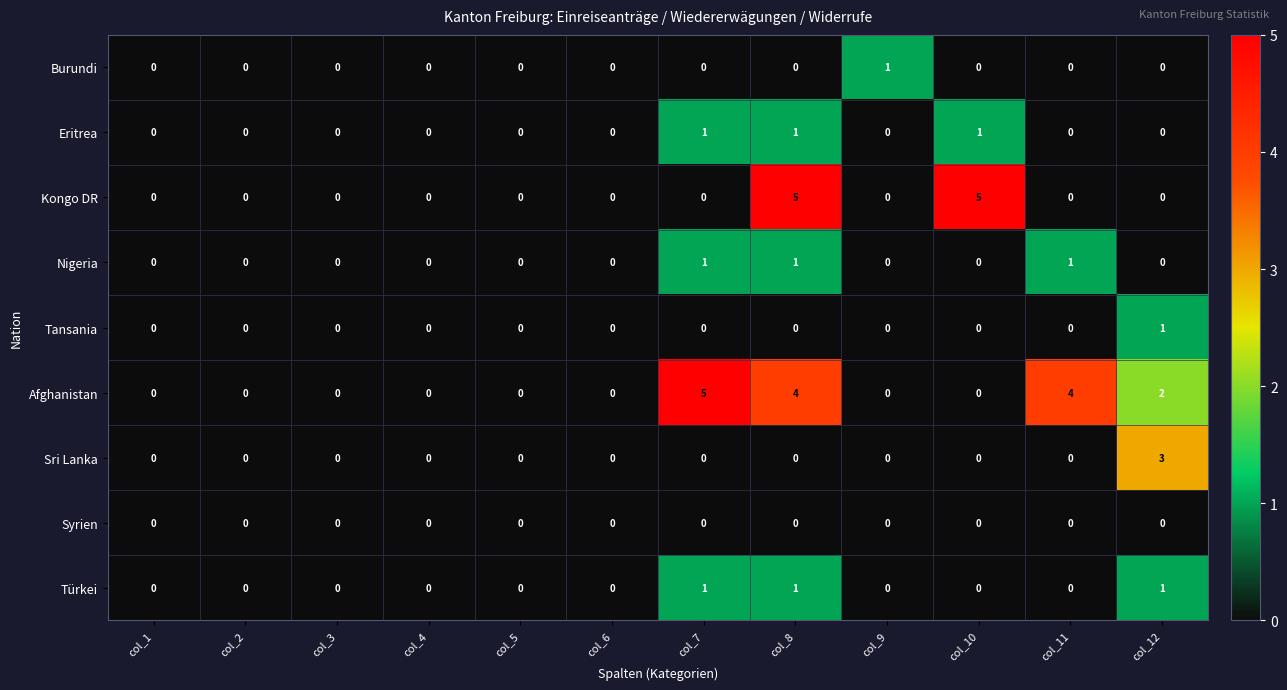

Is it true that Burundi equals 1 at col_2?

False